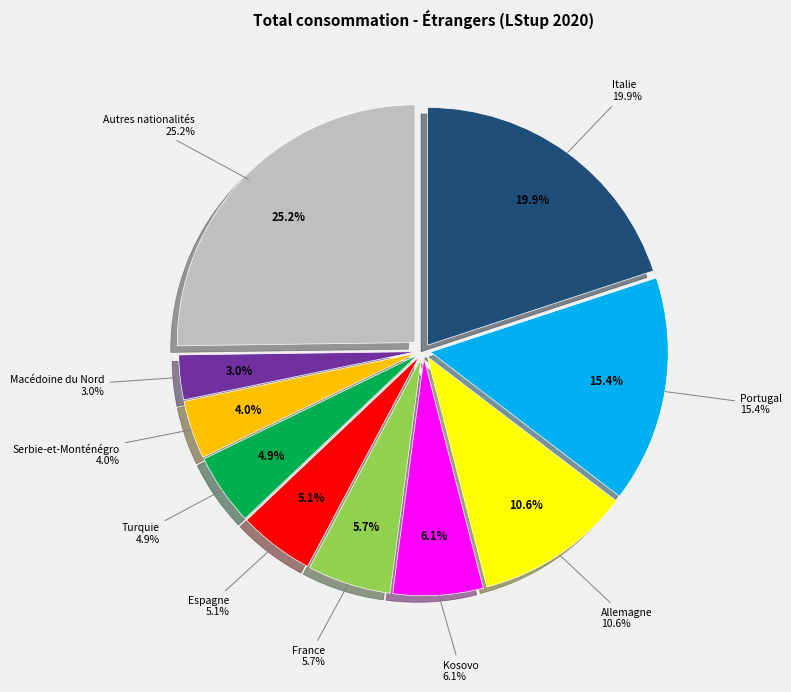

How many slices are in this pie chart?

10